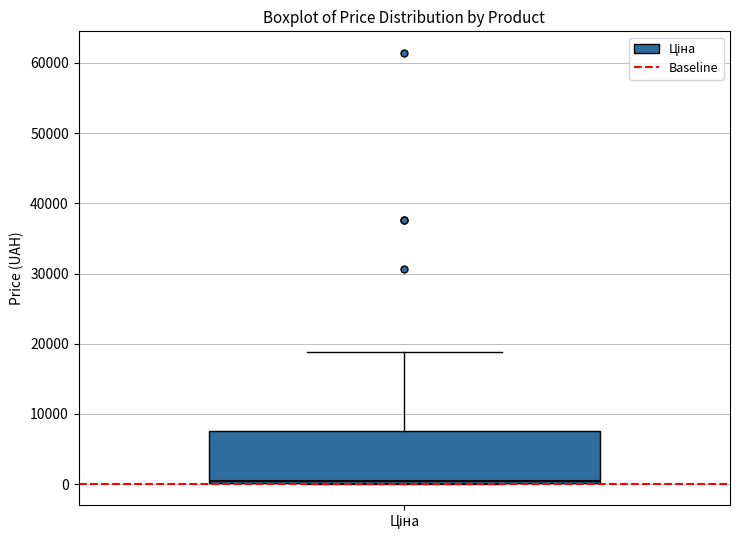

Where does the upper whisker of the box for Ціна end on the y-axis? The values are not printed on the chart, so give them approximately, as read against the axis.

19000